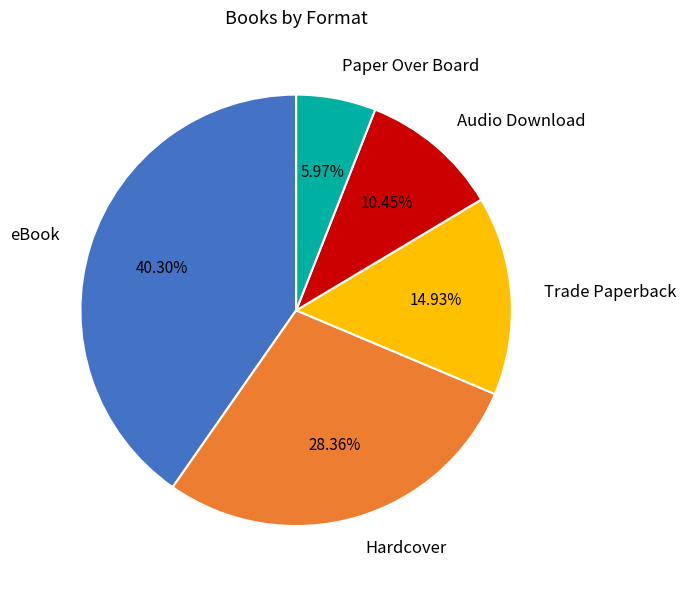

Approximately how many times larger is the value at Audio Download compared to Trade Paperback?

0.7